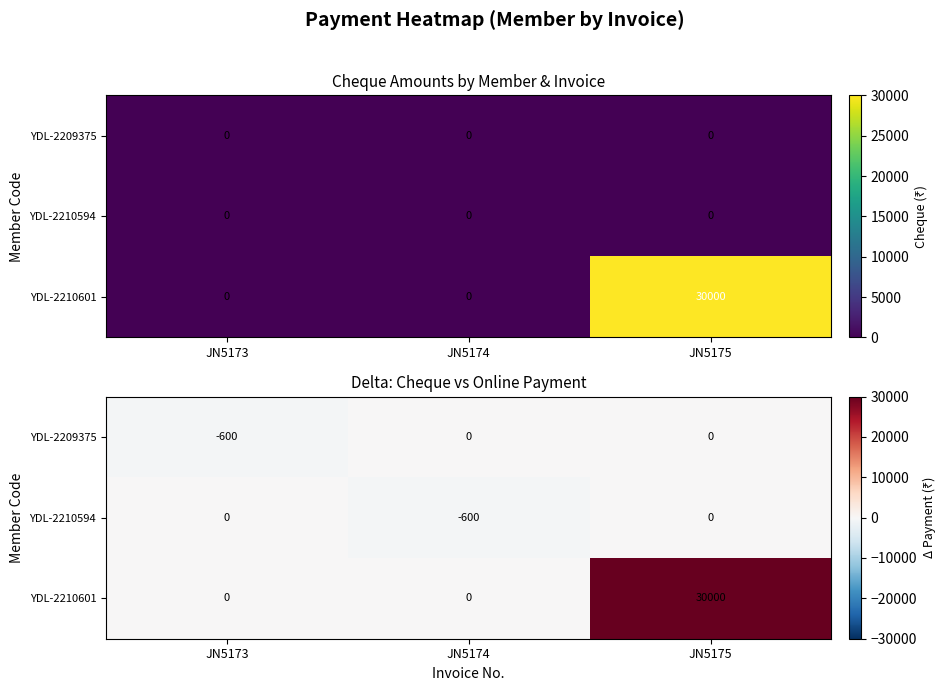

What is the sum of all YDL-2210601 values?

30000